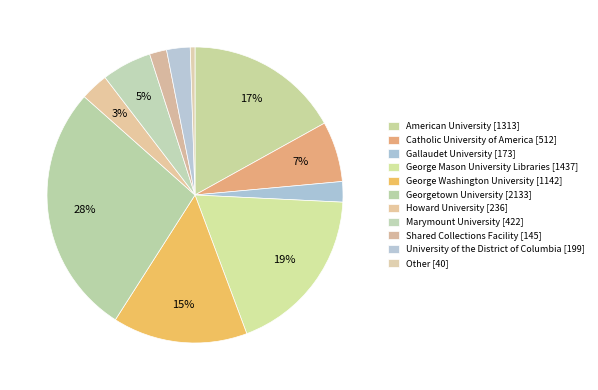

Is there a majority slice in this chart?

No